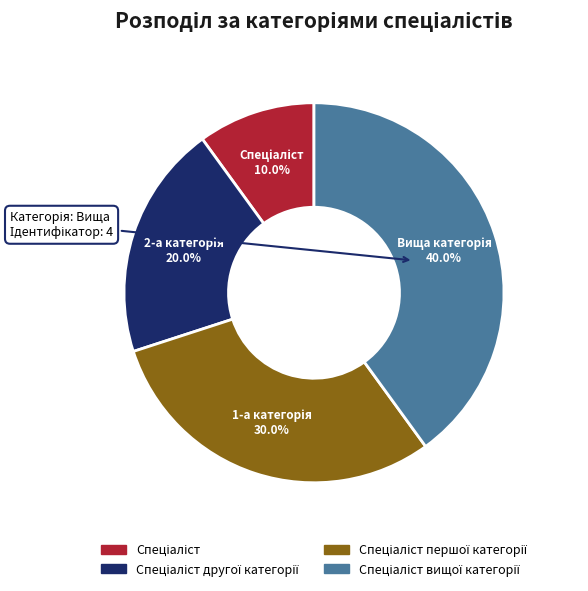

How many slices are in this pie chart?

4